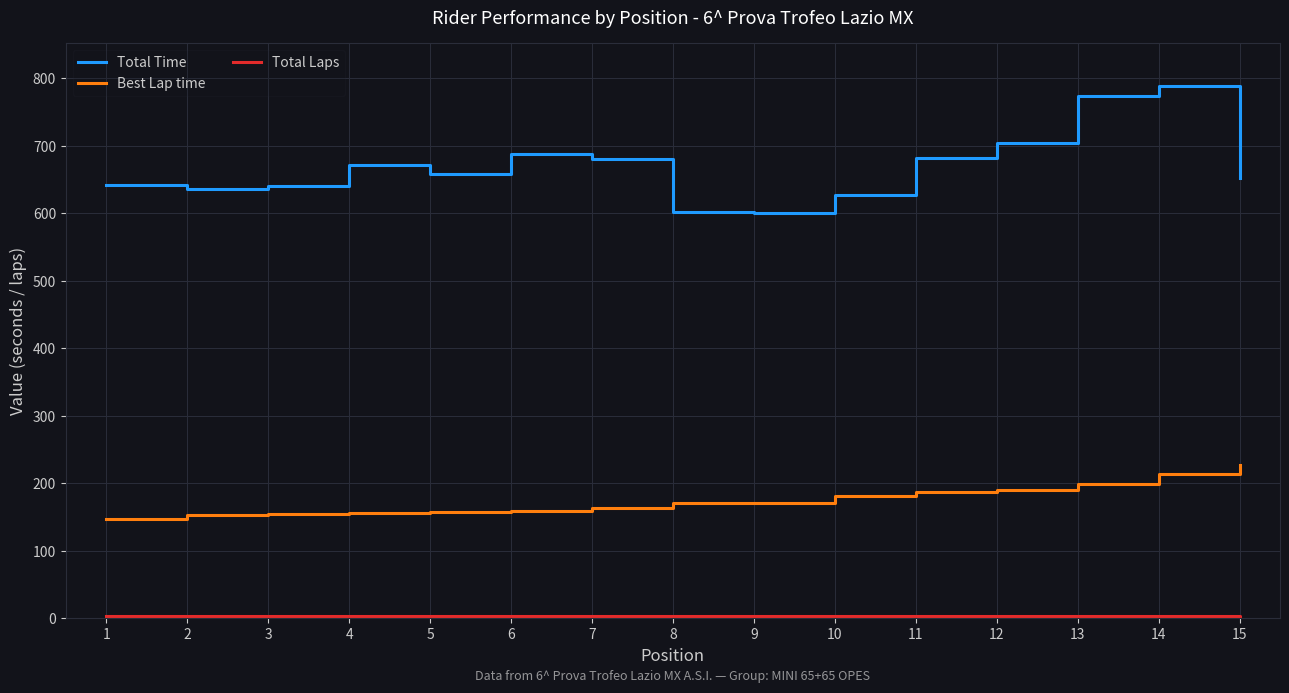

Between 5 and 9, which series saw the biggest shift?

Total Time